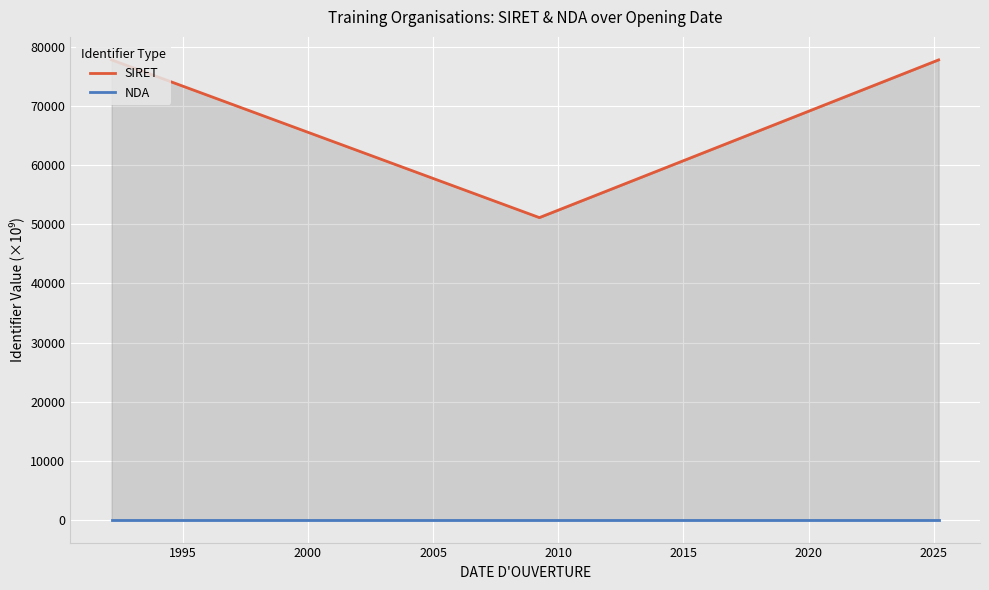

What are all the series names shown in the legend?

SIRET, NDA